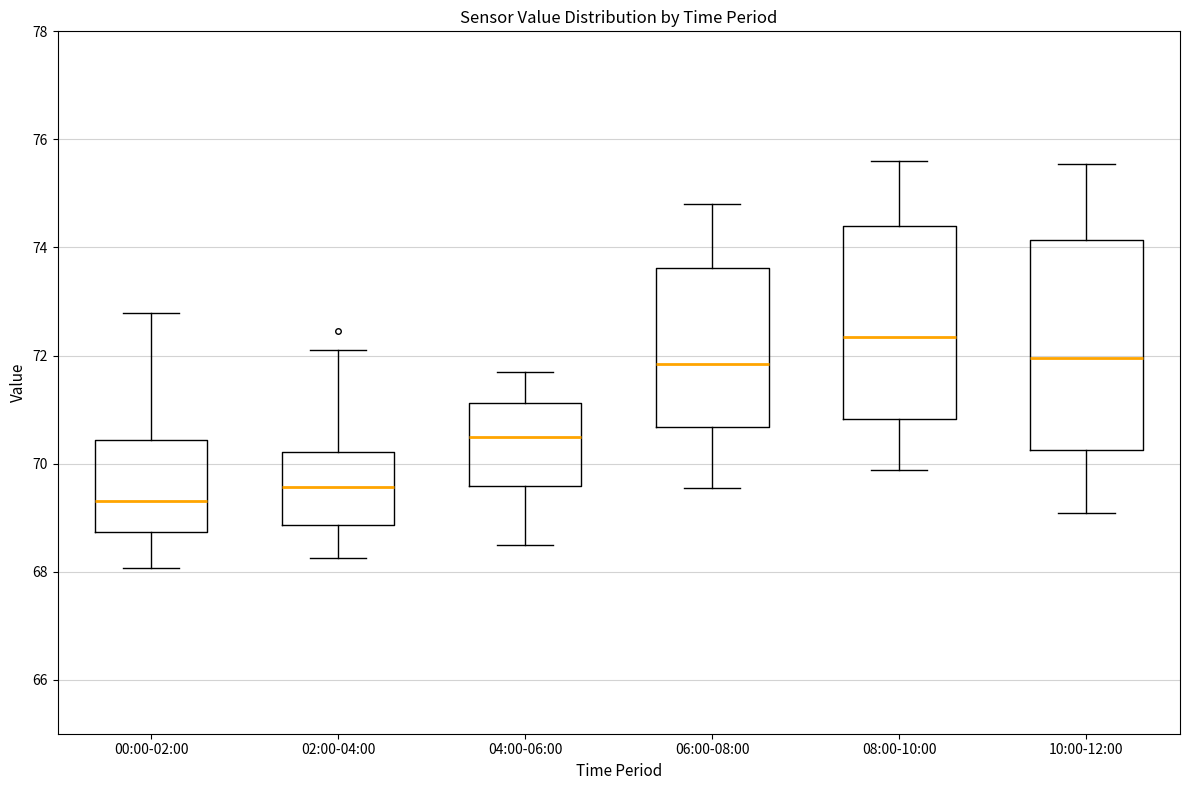

Where does the median line of the box for 10:00-12:00 sit on the y-axis? The values are not printed on the chart, so give them approximately, as read against the axis.

72.0